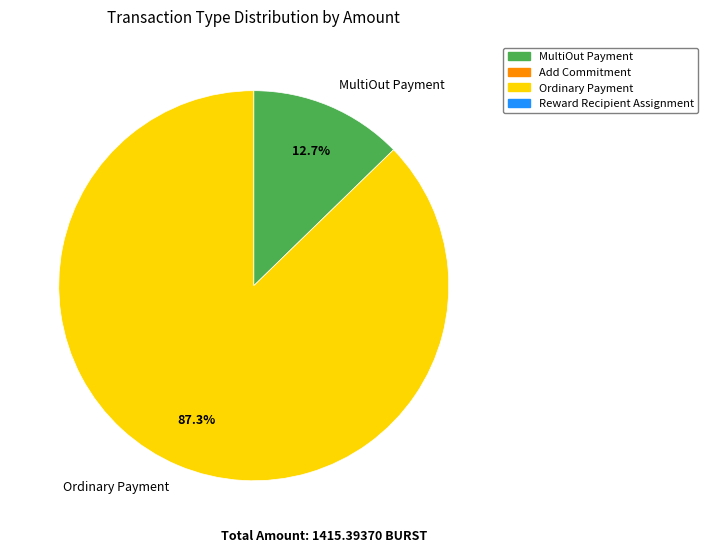

The Ordinary Payment slice represents 87% of the pie. True or false?

True